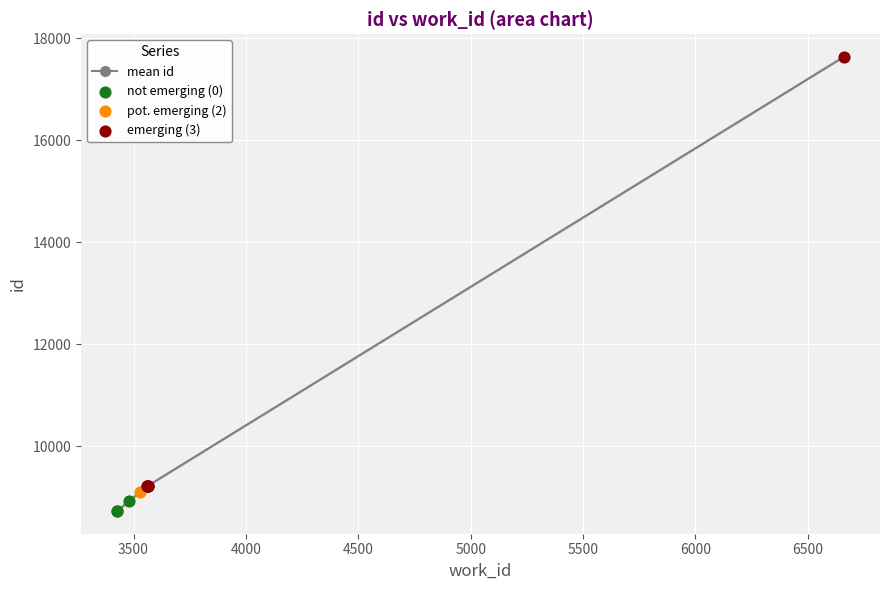

Between 4500 and 5500, which is larger?

5500